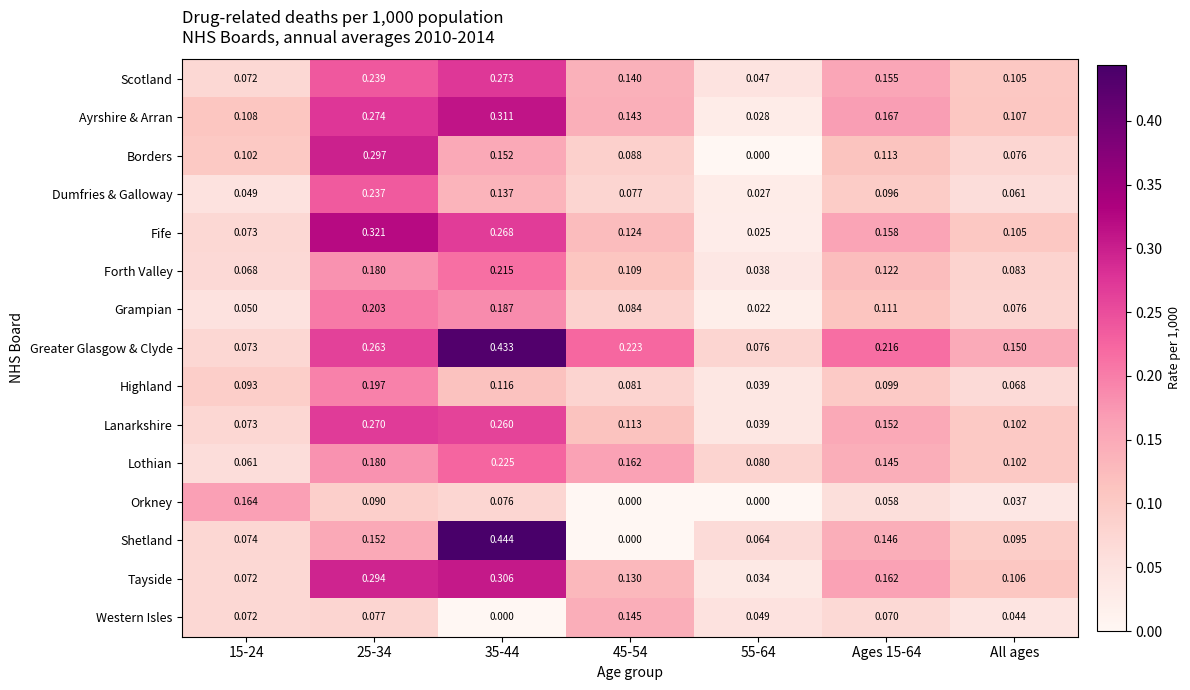

Which series has the widest spread of values?

Shetland